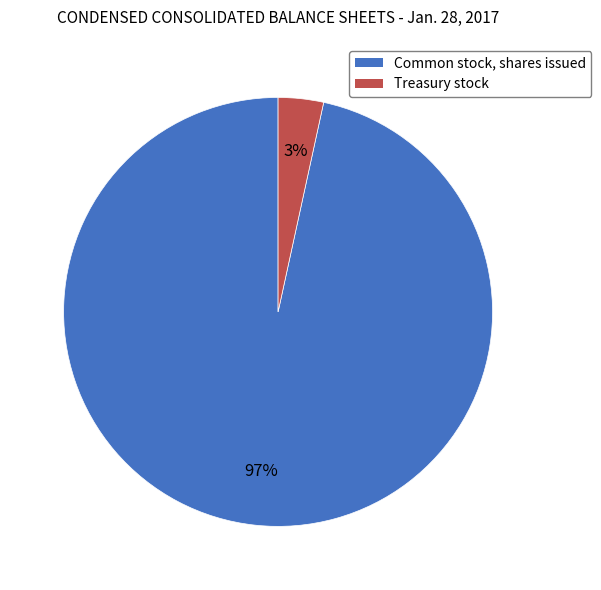

Is the sum of Common stock, shares issued and Treasury stock greater than half?

Yes